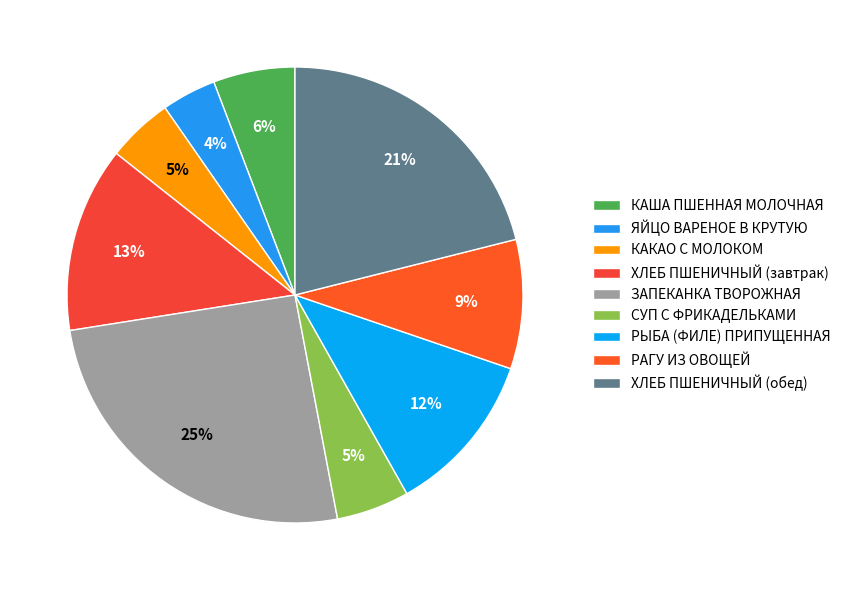

To the nearest percent, what is the average slice percentage?

11%